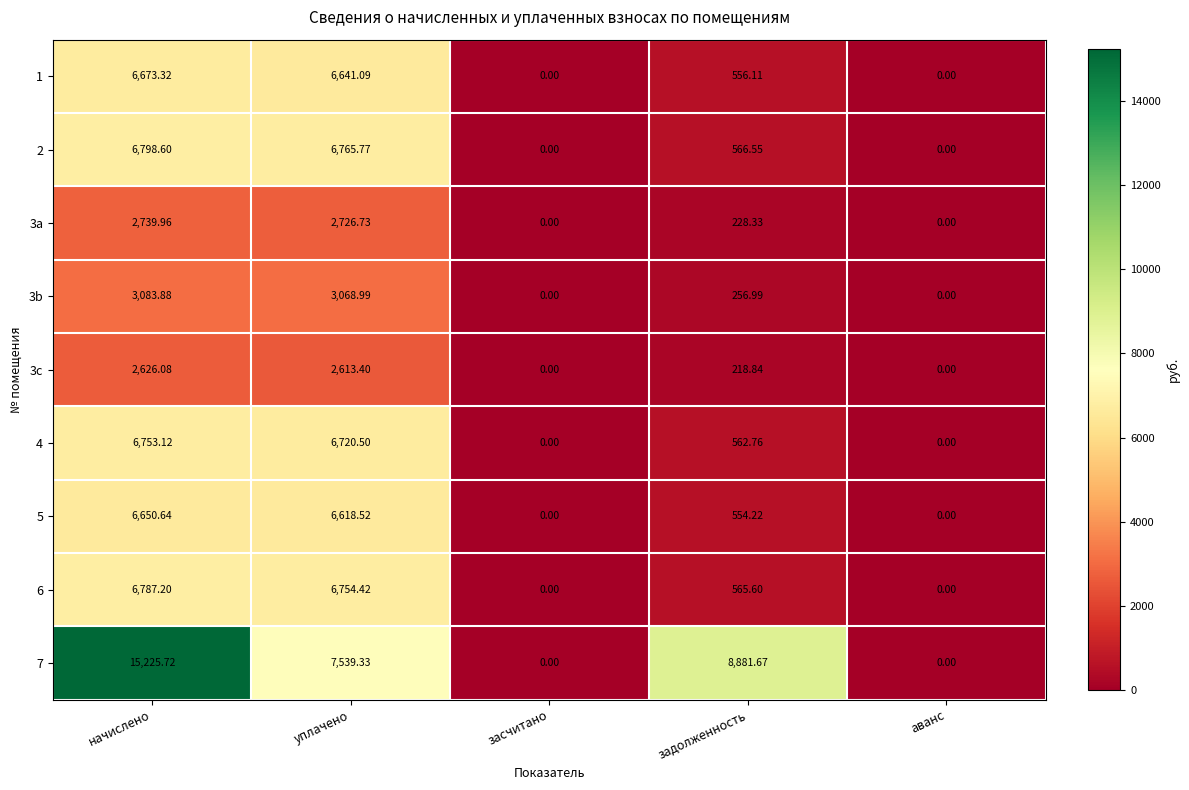

Where is 3a nearest to the value 1369?

задолженность